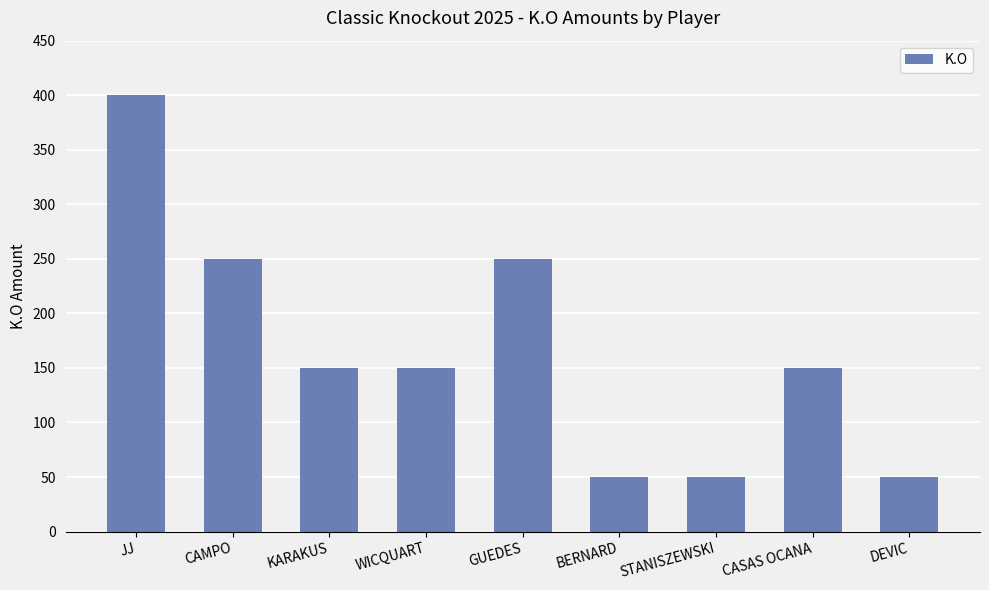

What is the difference between the maximum and second lowest values?

350